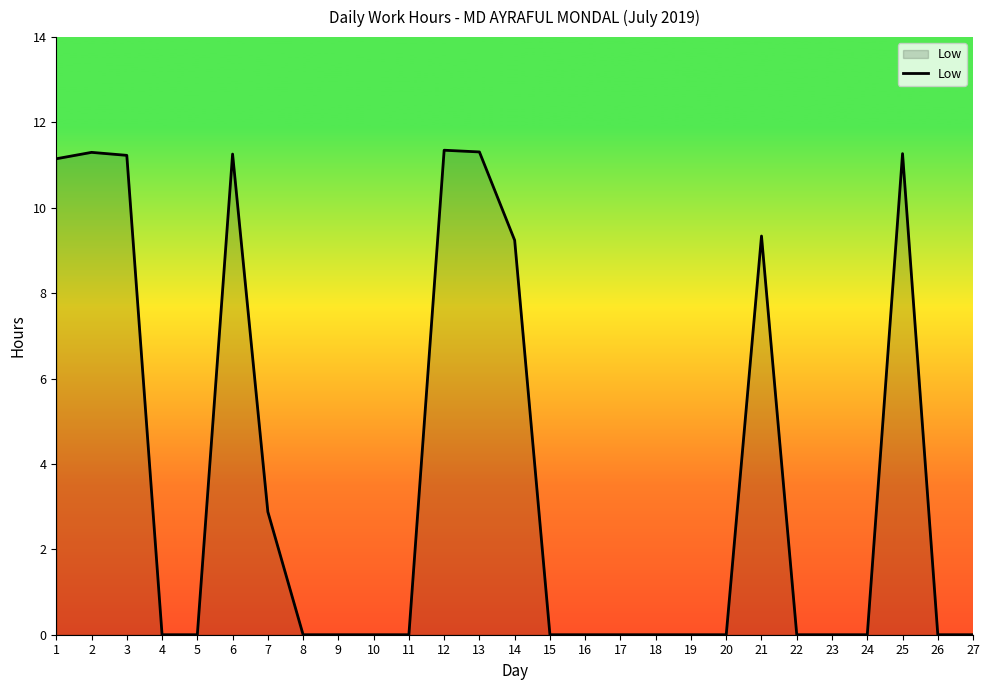

The chart shows a value of 0.0 at 4. True or false?

True